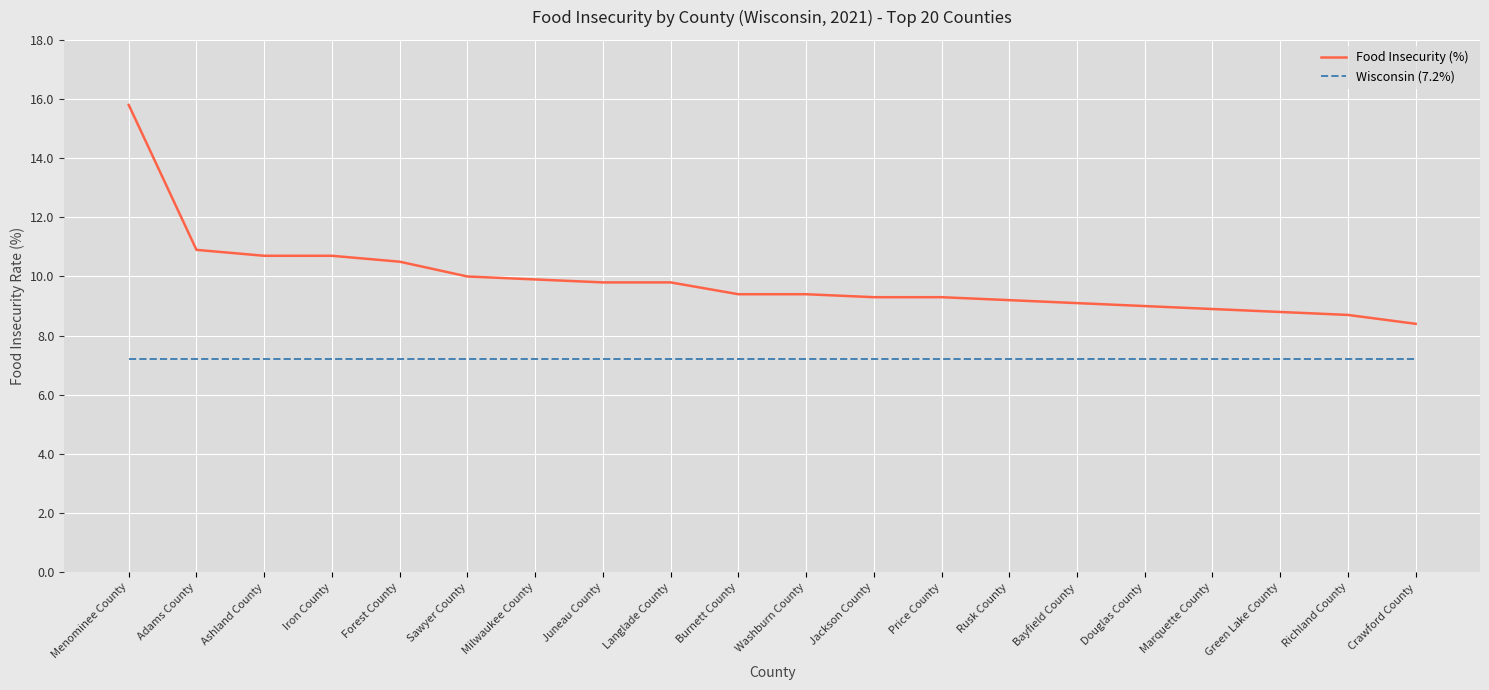

What position from the left is Langlade County?

9